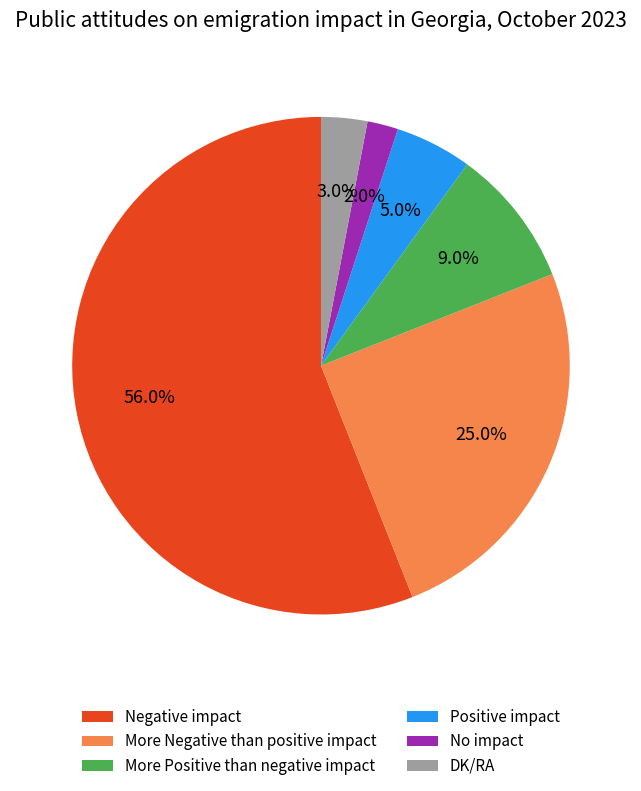

To the nearest percent, what percentage of the pie is Negative impact?

56%